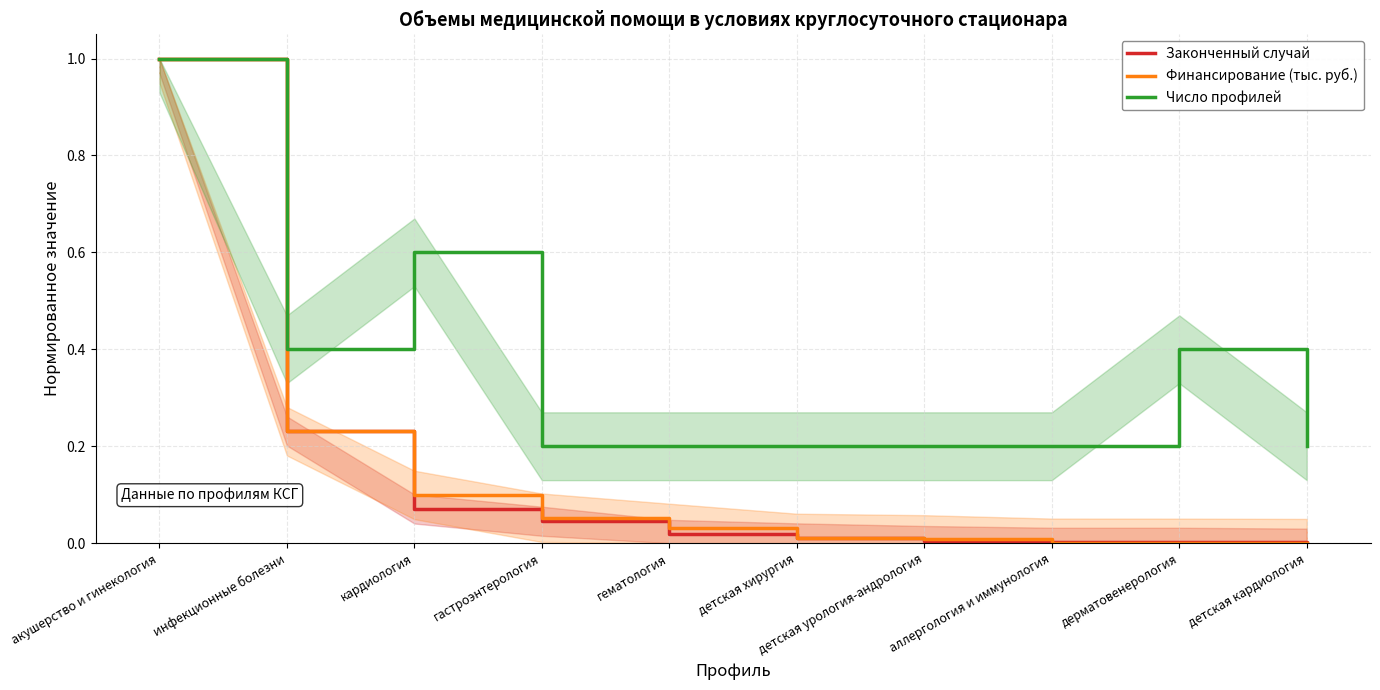

The value of Финансирование (тыс. руб.) at дерматовенерология is 0.0. True or false?

False